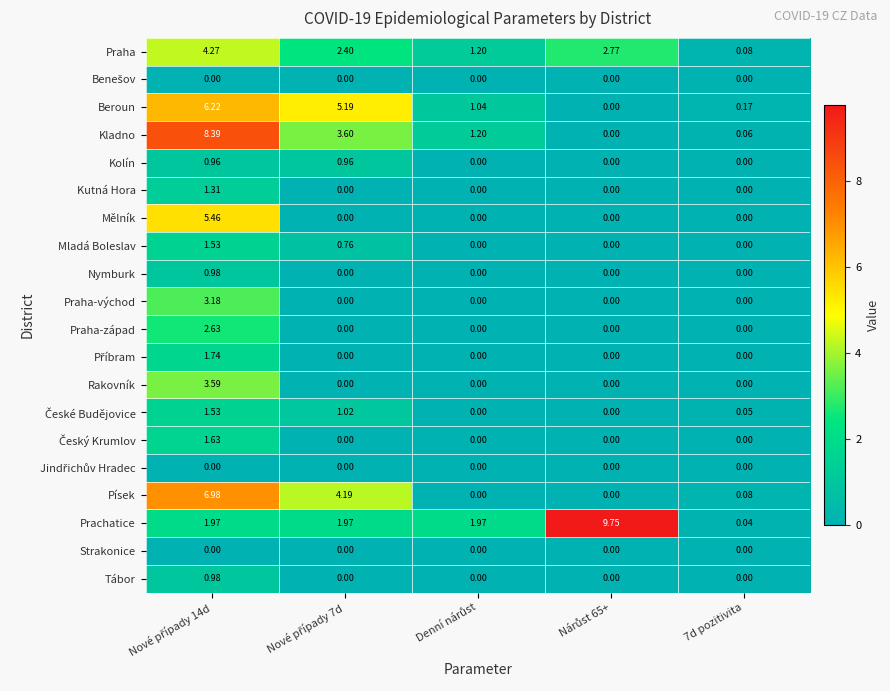

Which series has the widest spread of values?

Prachatice